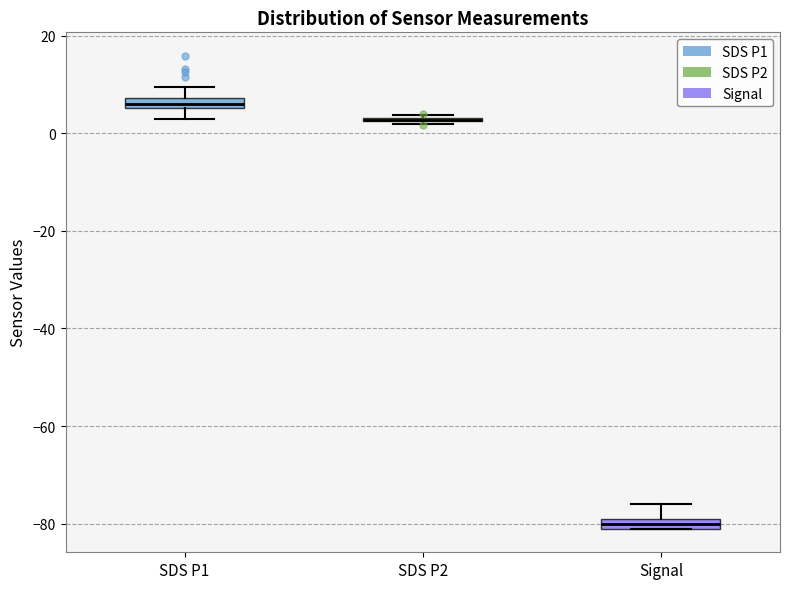

Where is the upper edge of the box for SDS P1 on the y-axis? The values are not printed on the chart, so give them approximately, as read against the axis.

8